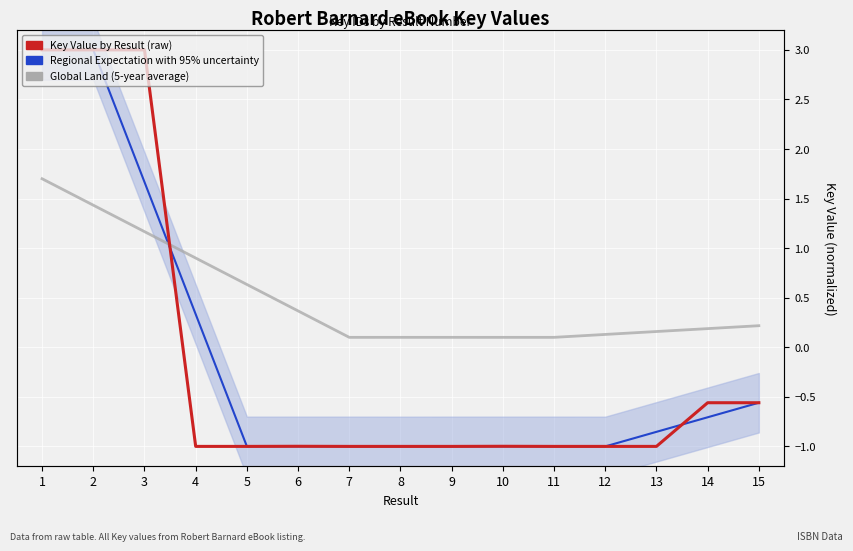

In Key Value by Result (raw), how many points are lower than both neighbors (excluding endpoints)?

3